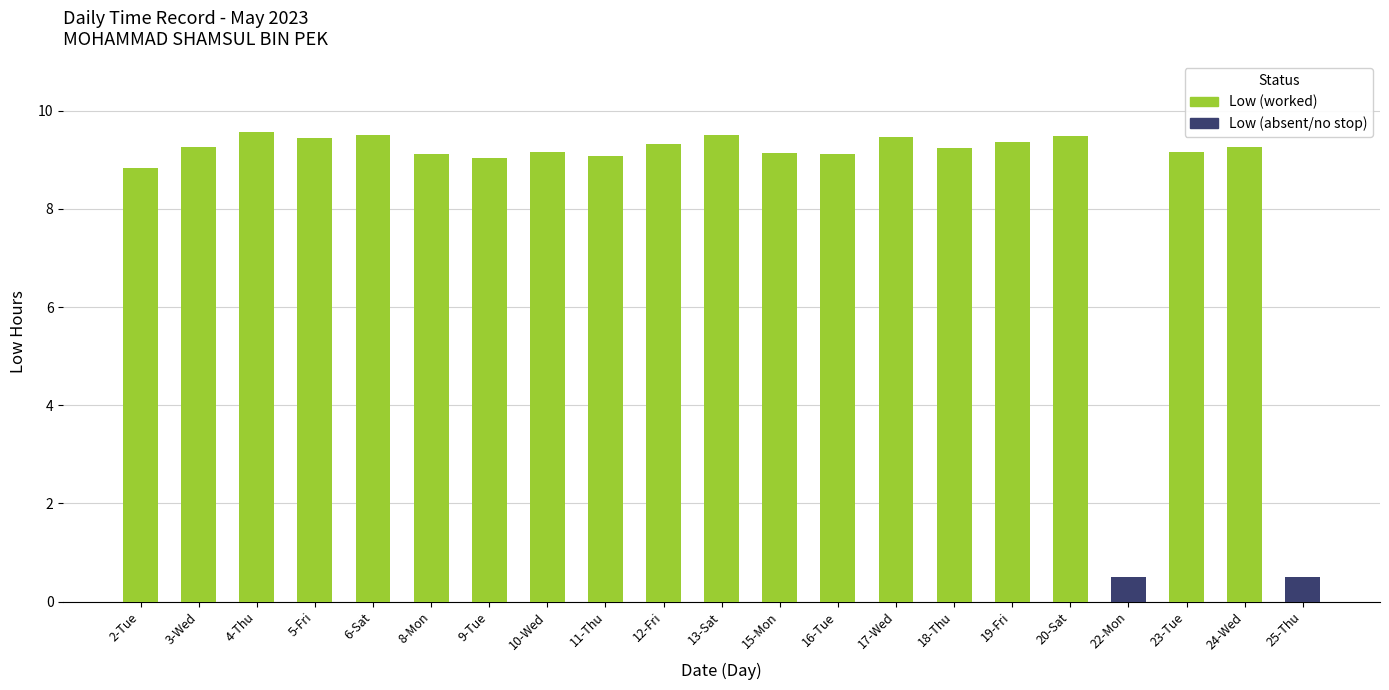

The chart shows a value of 9.1 at 8-Mon. True or false?

True